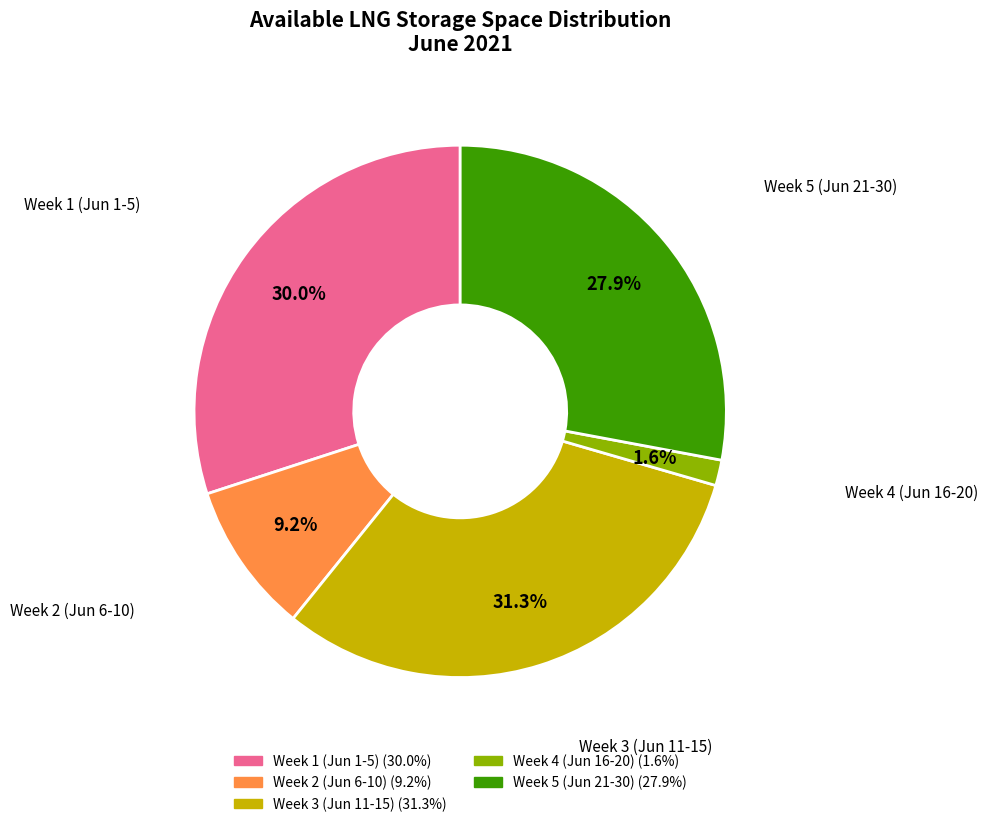

Does any single category account for the majority?

No